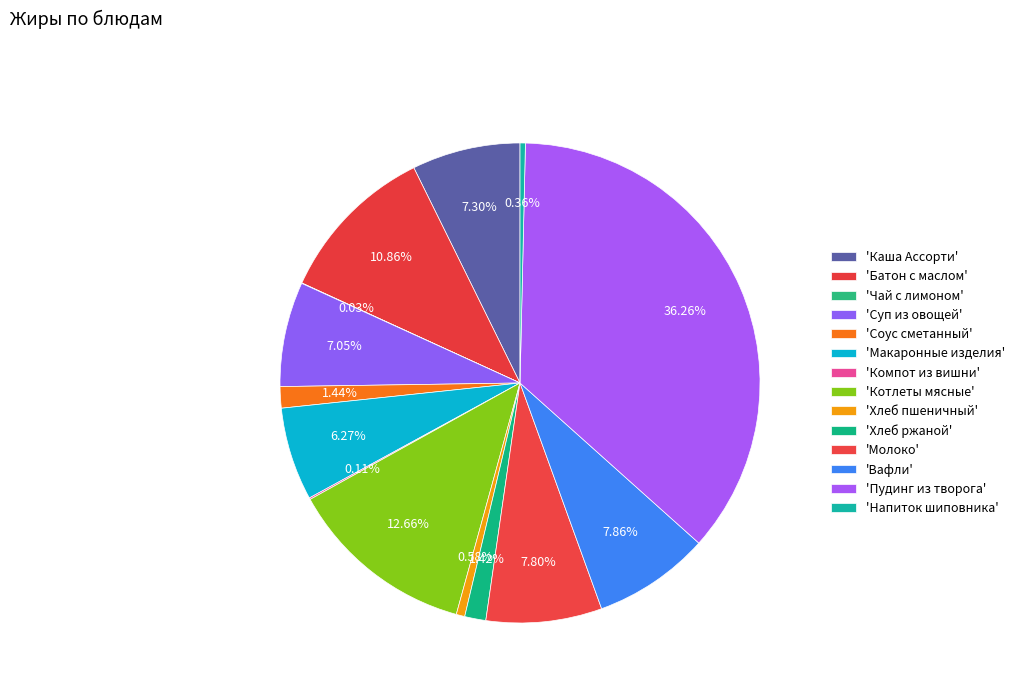

Which slice is the smallest?

Чай с лимоном